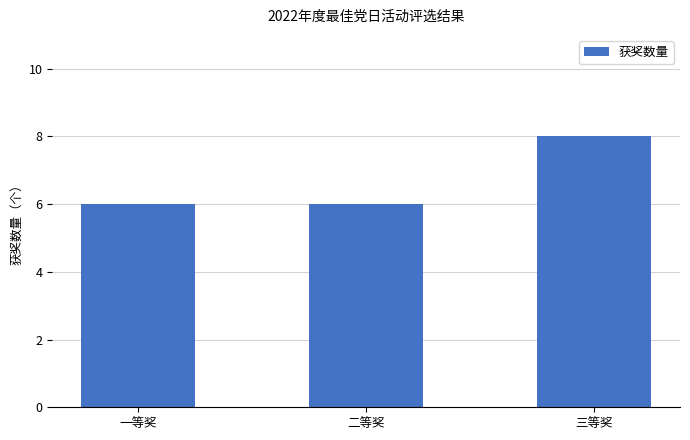

What is the value of the 3rd bar from the left?

8